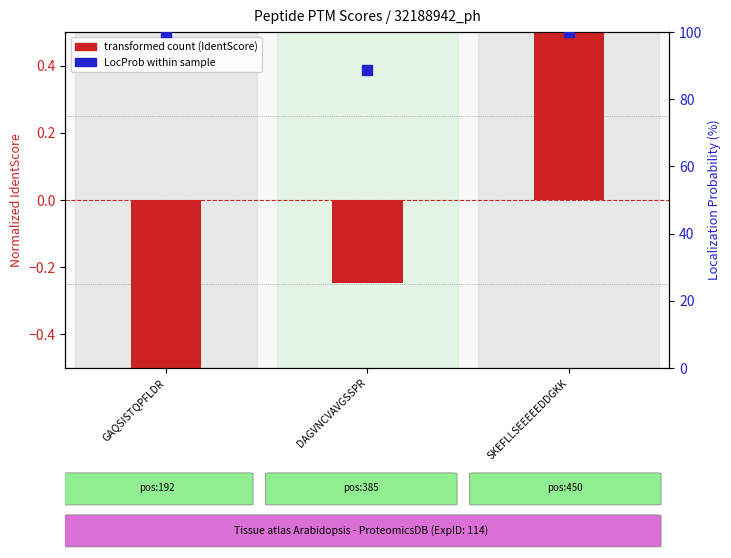

Which series reaches the minimum Y coordinate?

transformed count (IdentScore)